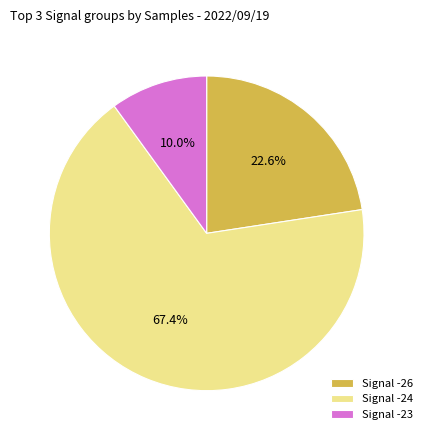

Combined, what portion of the pie is Signal -23 and Signal -24?

77.4%